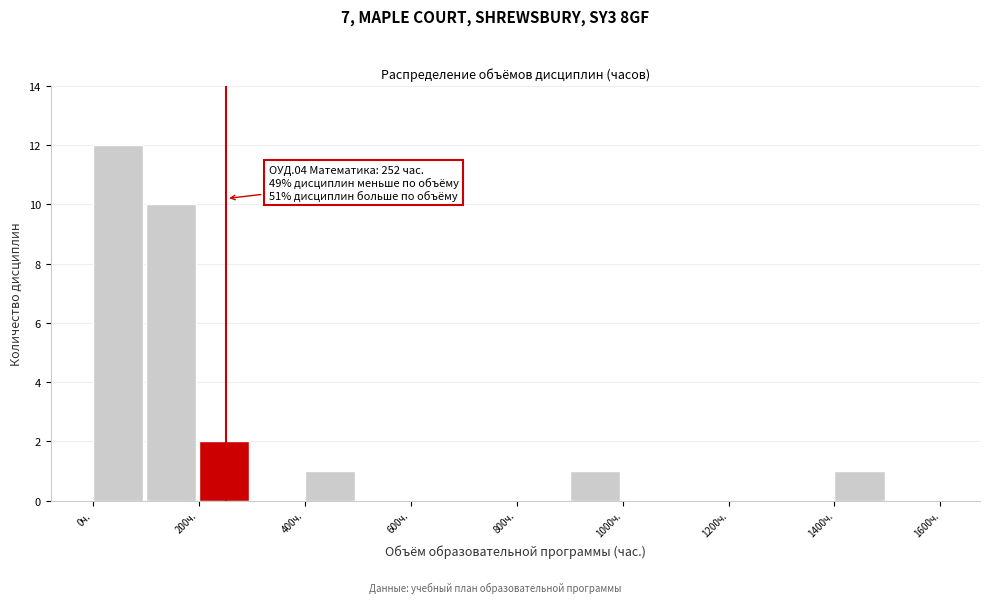

Which range on the x-axis has the tallest bar?

0 to 100